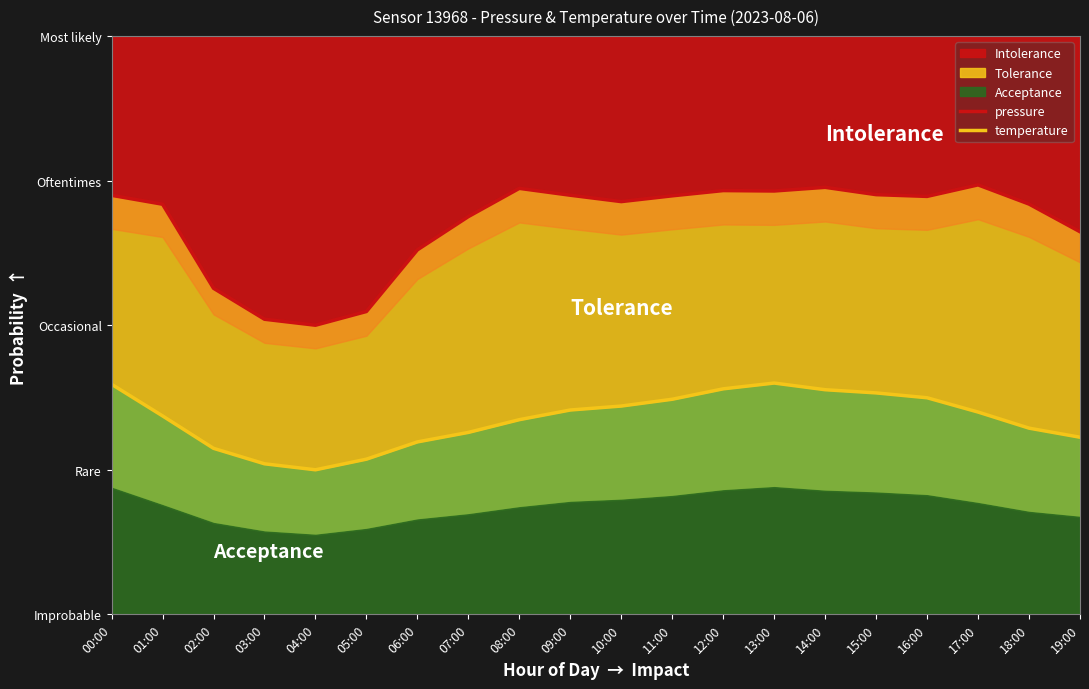

Which series has the largest total across all categories?

pressure